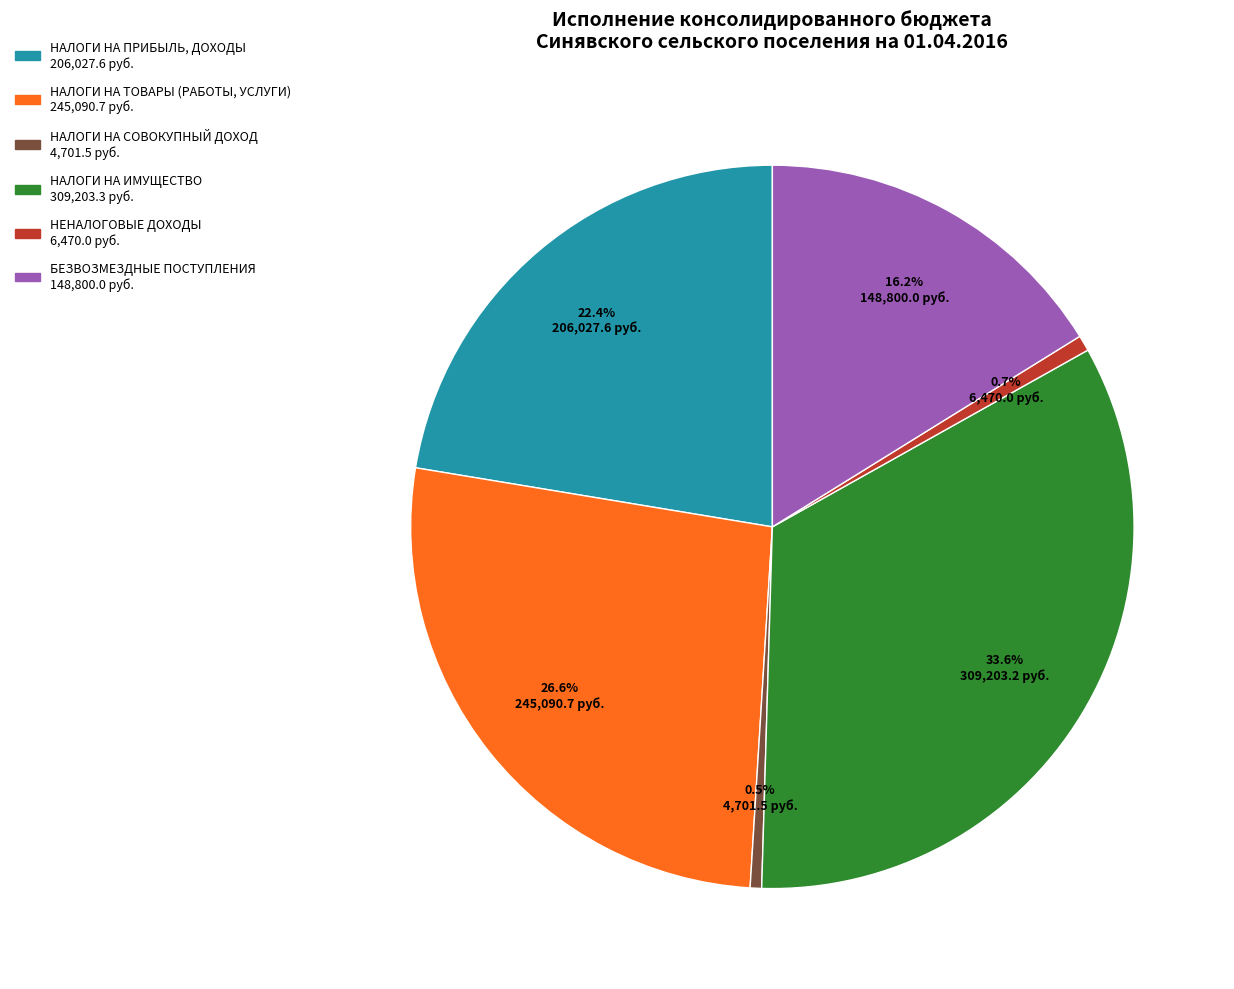

Is it true that НАЛОГИ НА ПРИБЫЛЬ, ДОХОДЫ is 22% of the pie?

True